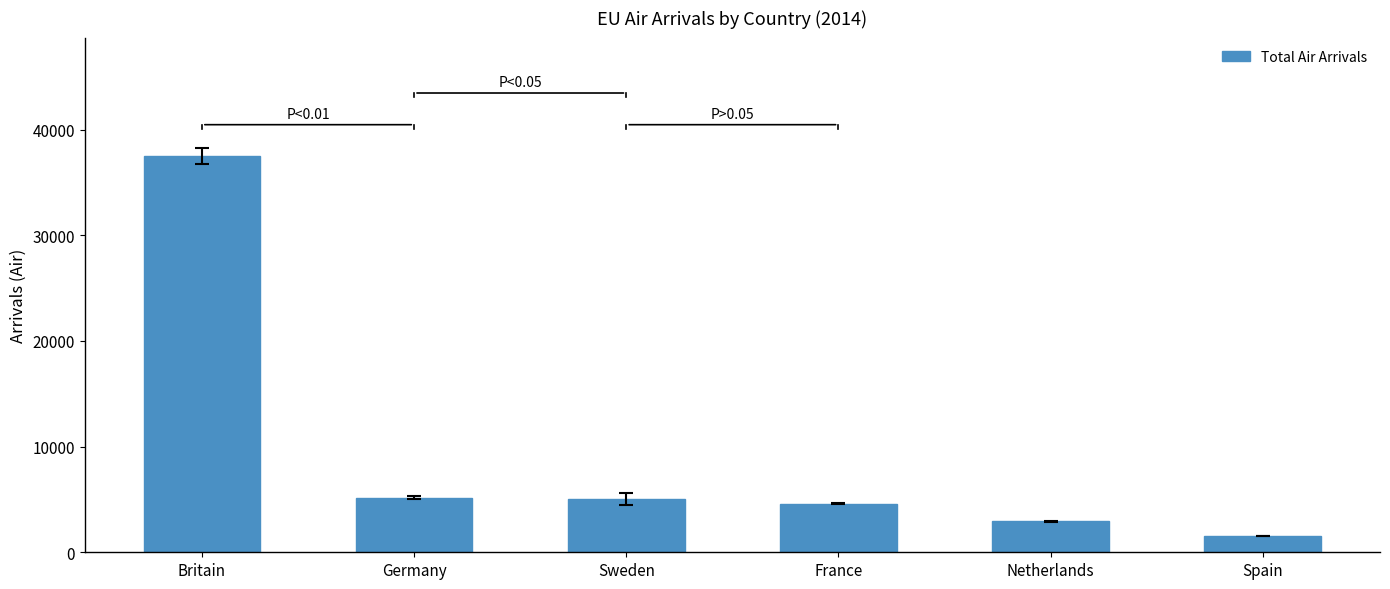

What is the label of the 3rd bar from the right?

France